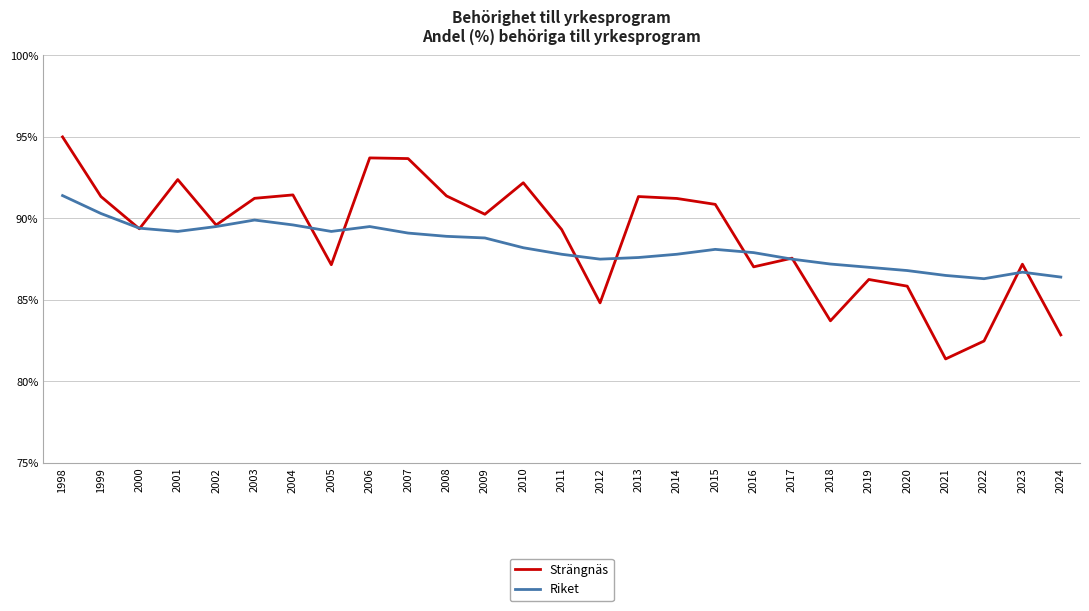

At which label does Riket reach its peak?

1998